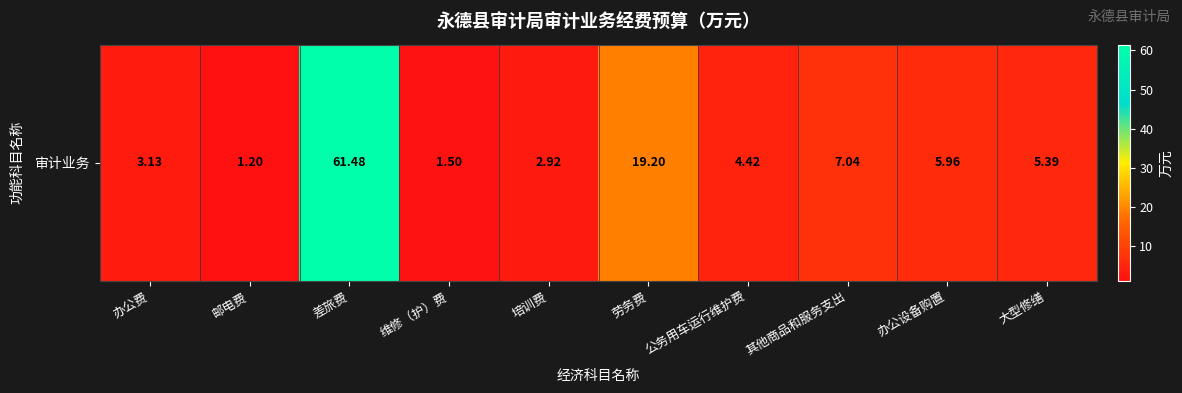

What value does the data have at 邮电费?

1.2